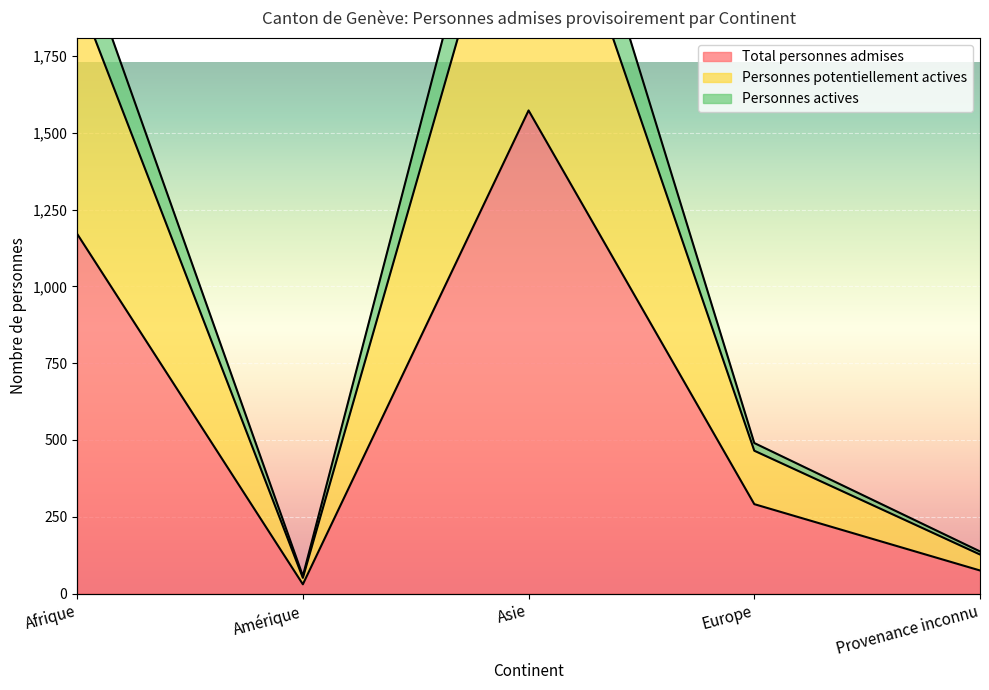

What is the label of the 4th point from the right?

Amérique